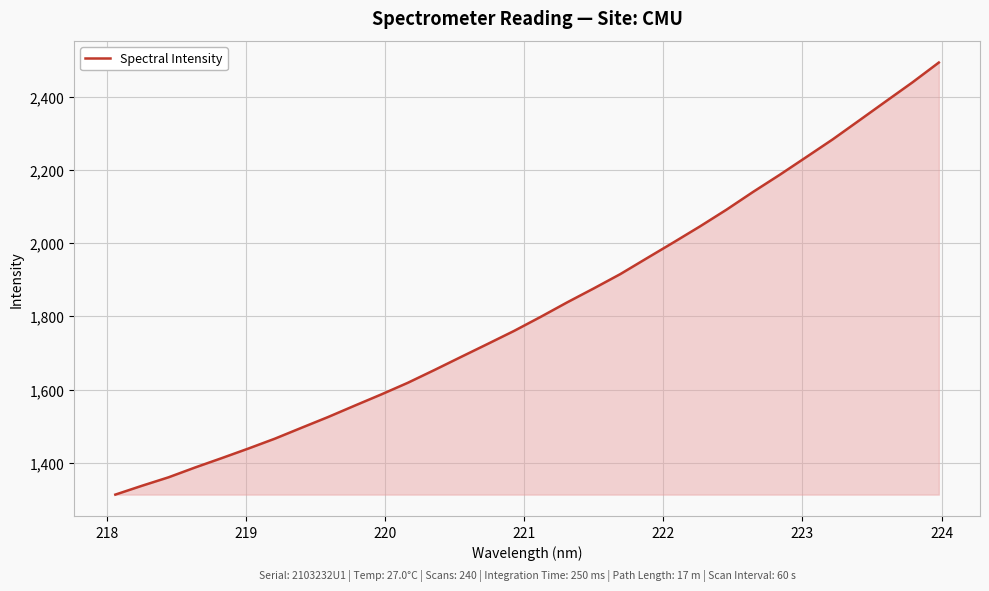

What is the greatest value displayed?

2494.2